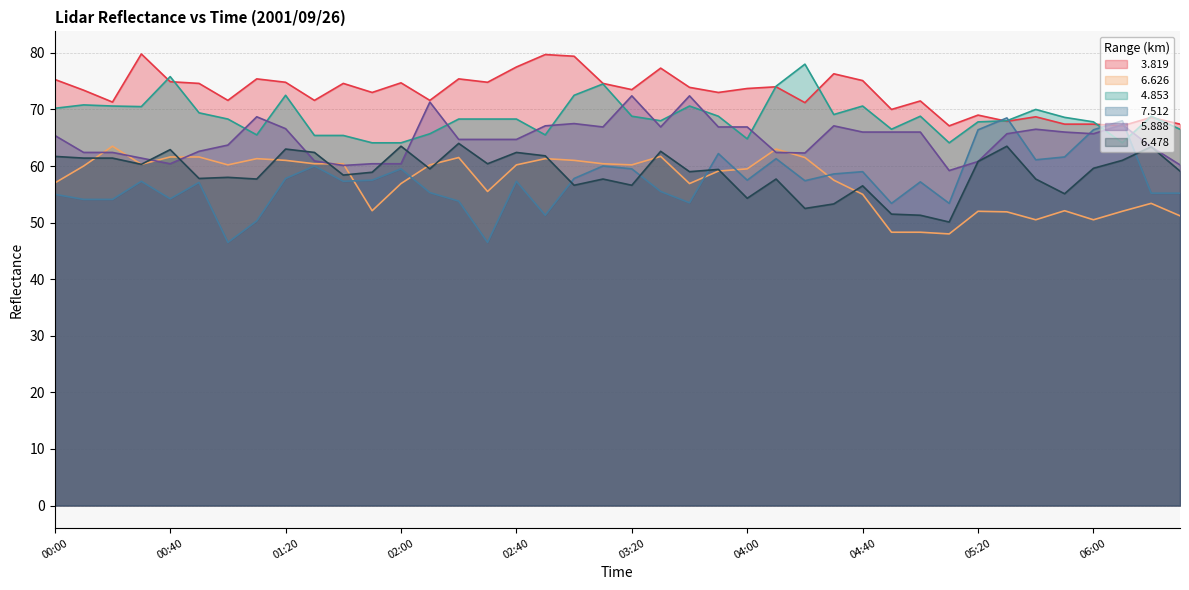

What is the greatest value displayed?

79.8